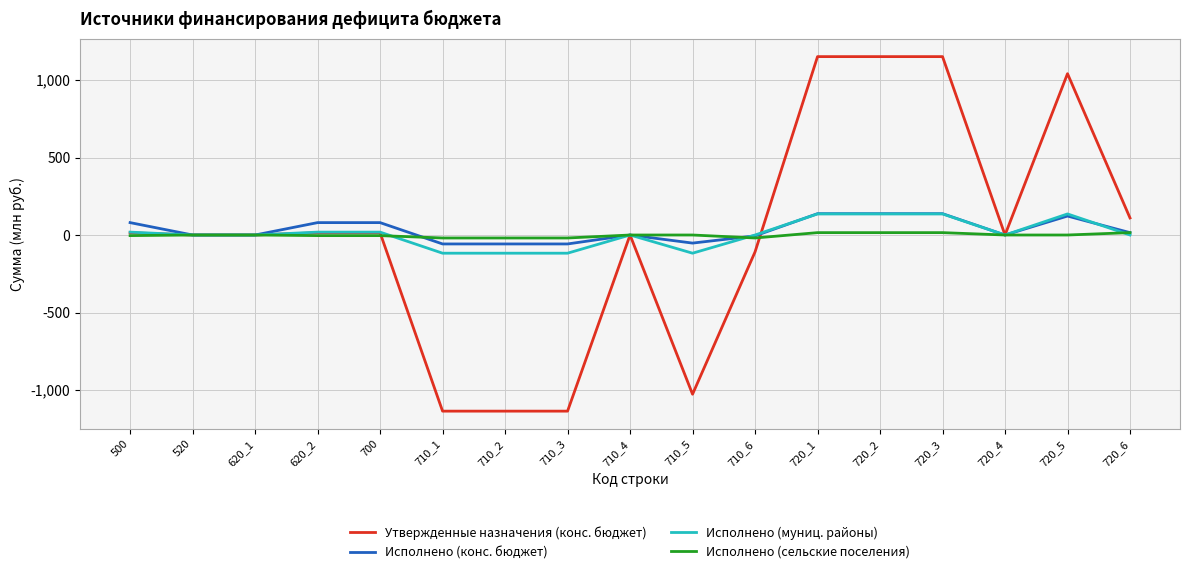

What is the minimum value for Утвержденные назначения (конс. бюджет)?

-1136.3